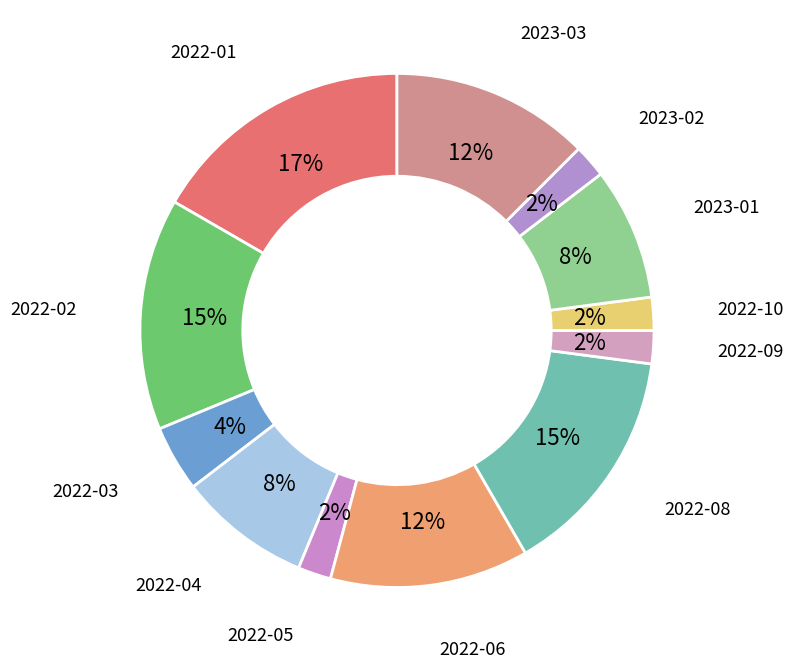

Count the number of slices in the pie.

12